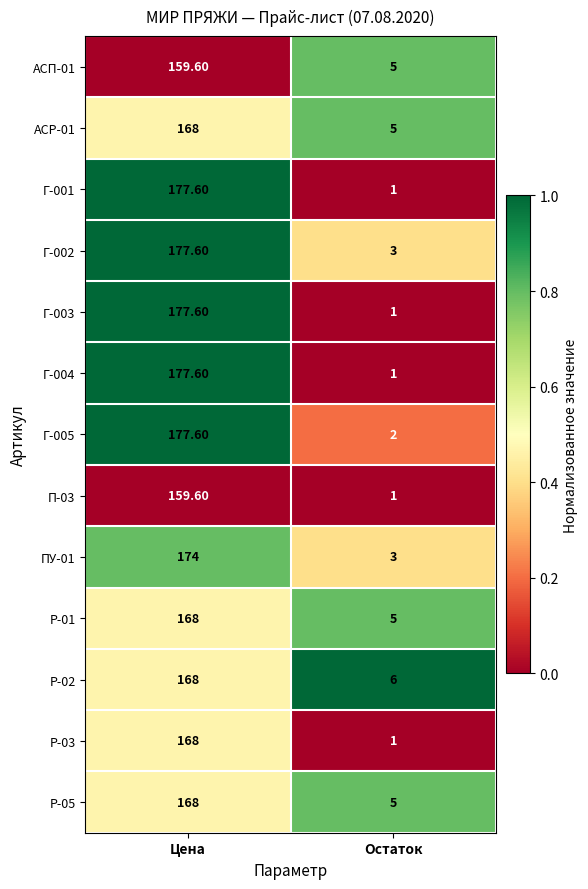

What is the difference between the highest and lowest values at Остаток?

5.0